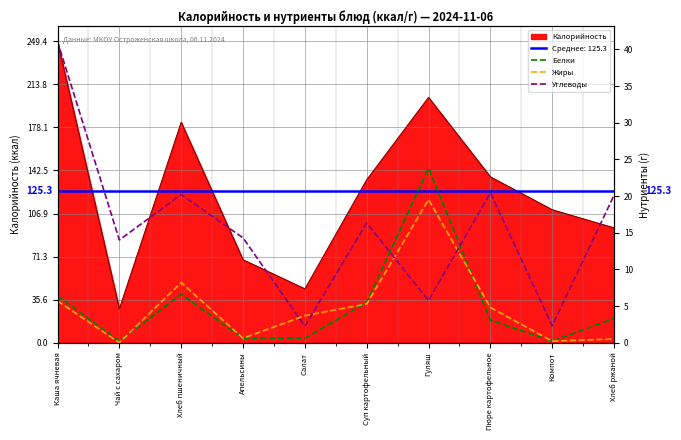

What is the difference between the maximum and minimum values in the Жиры series?

19.5